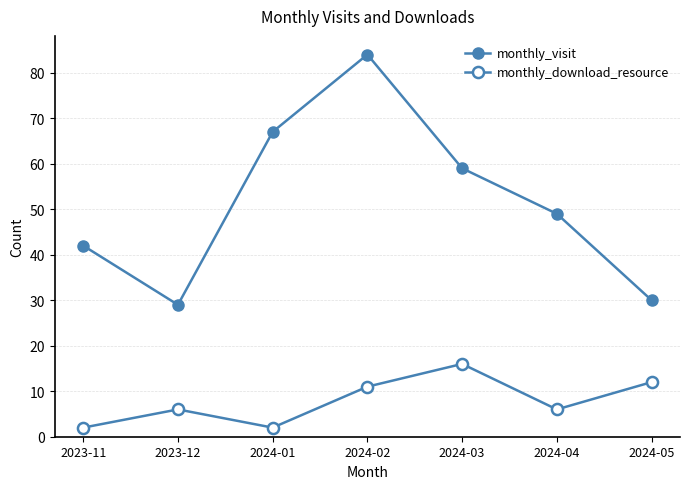

Which series changed the most between 2023-11 and 2024-01?

monthly_visit